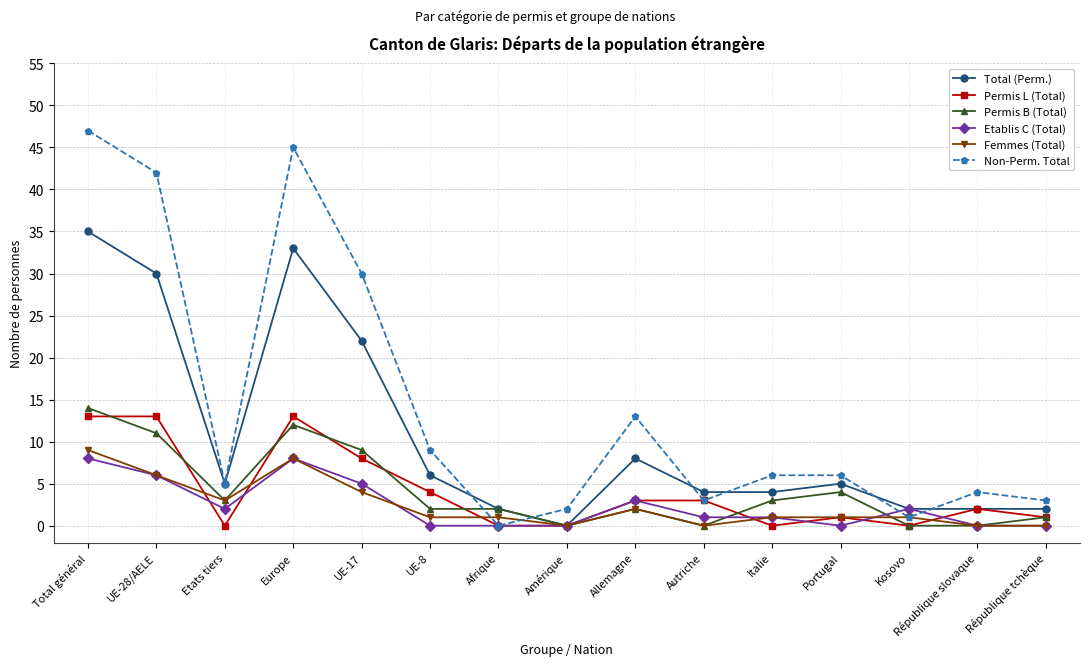

What is the label of the 14th point from the left?

République slovaque